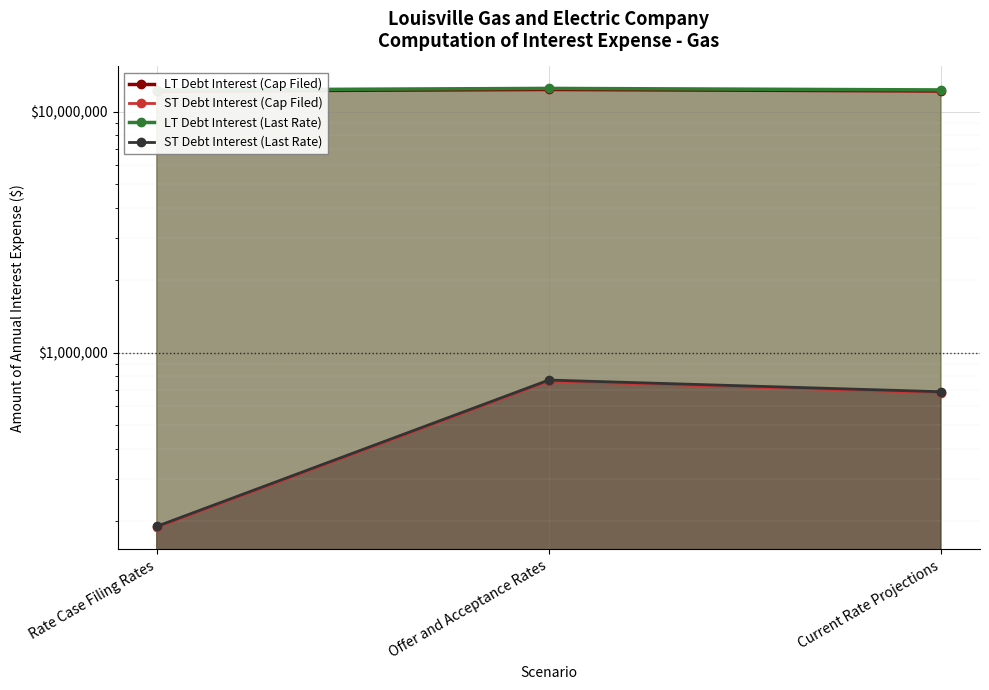

What is the difference between the ST Debt Interest (Last Rate) values at Rate Case Filing Rates and Current Rate Projections?

498718.2